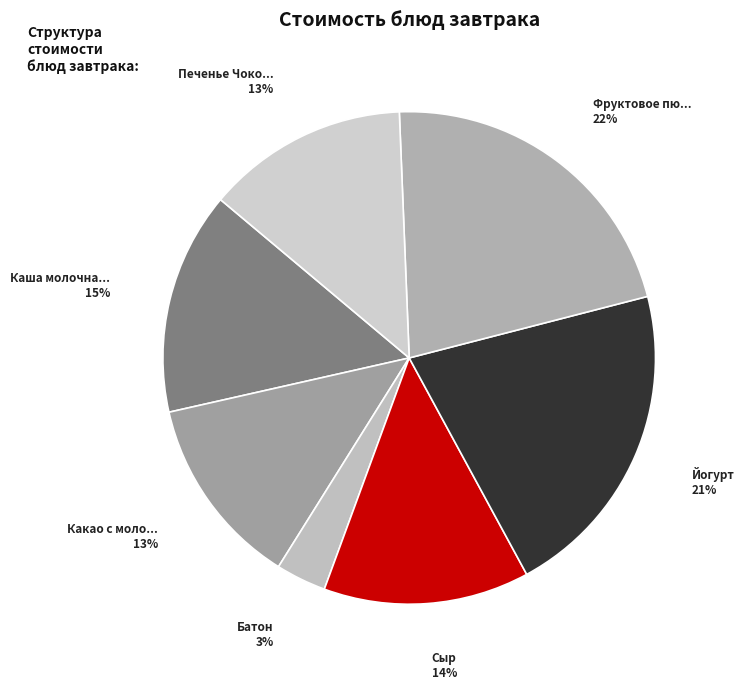

Count the number of slices in the pie.

7